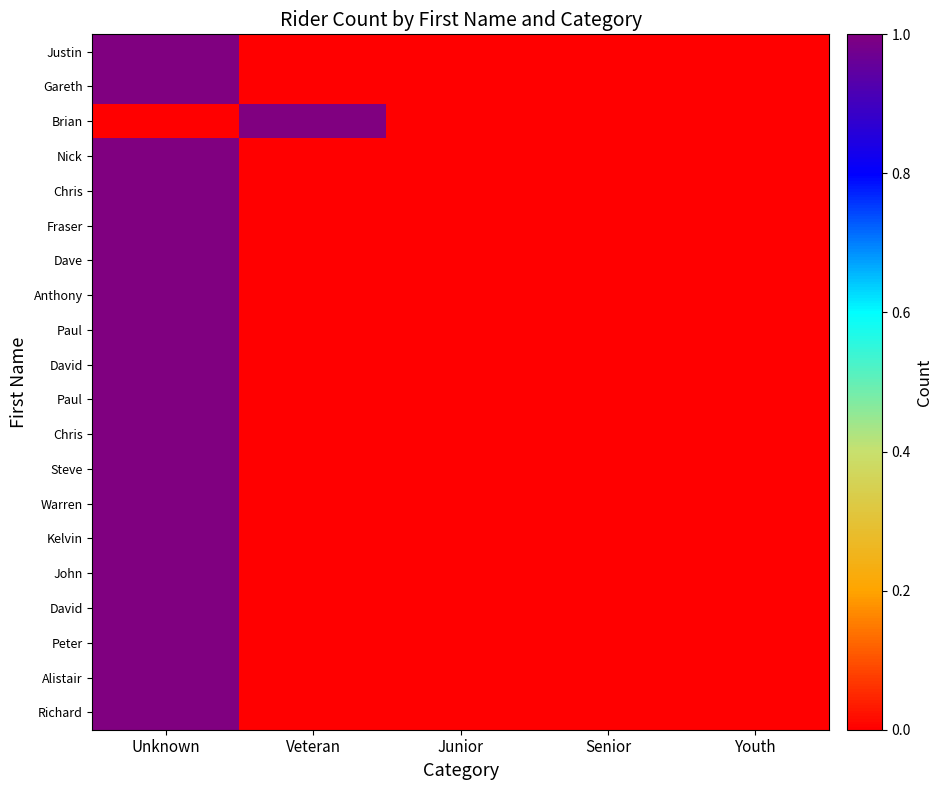

What is the spread (max minus min) of values at Veteran?

1